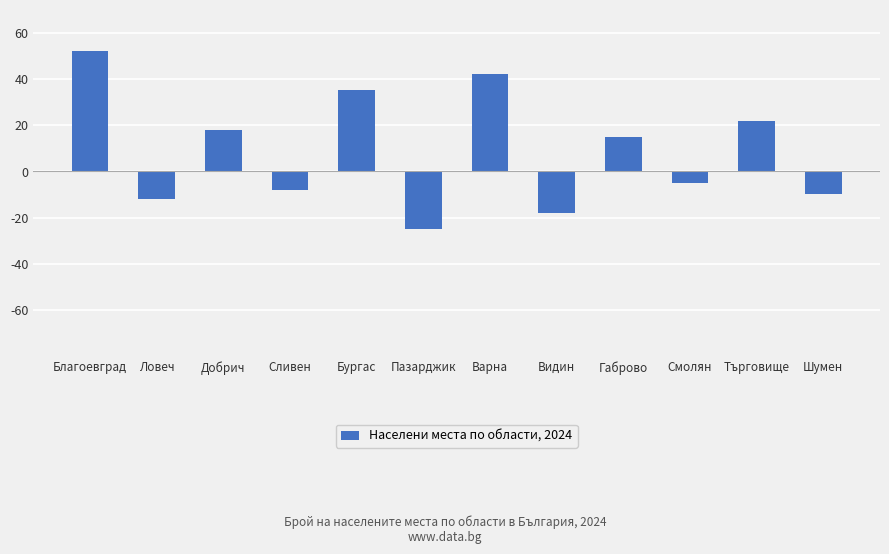

How many data points does each series have?

12